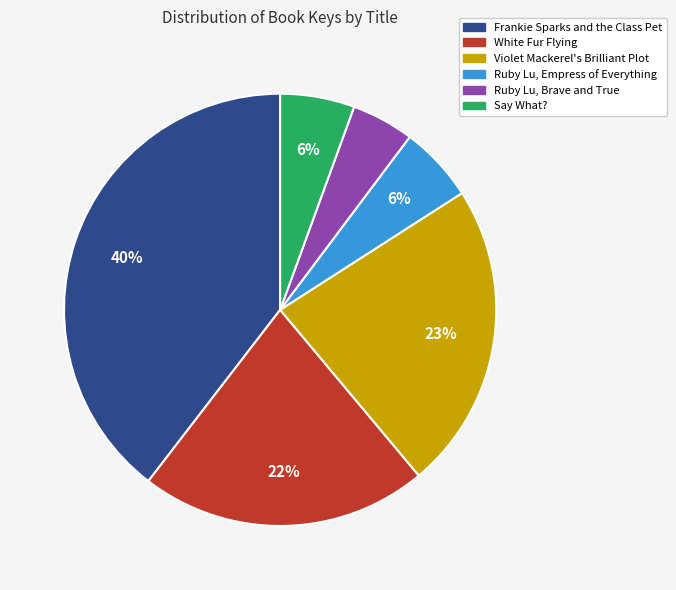

Count the number of slices in the pie.

6